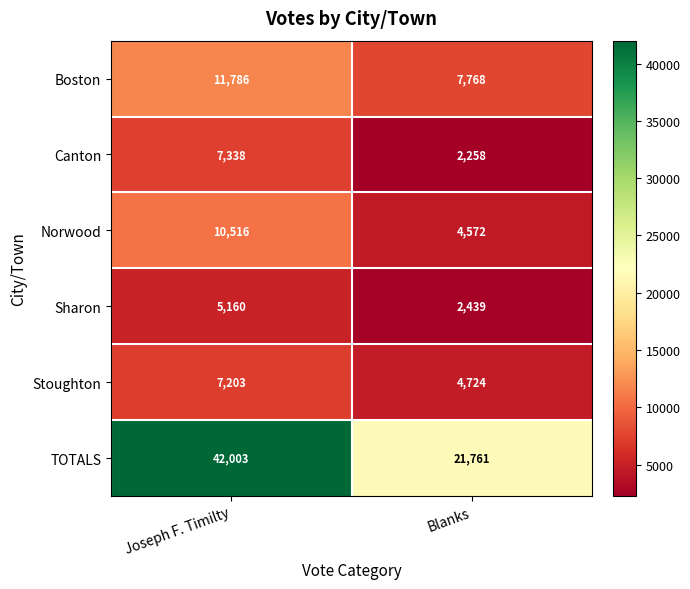

Which series has the largest total across all categories?

TOTALS